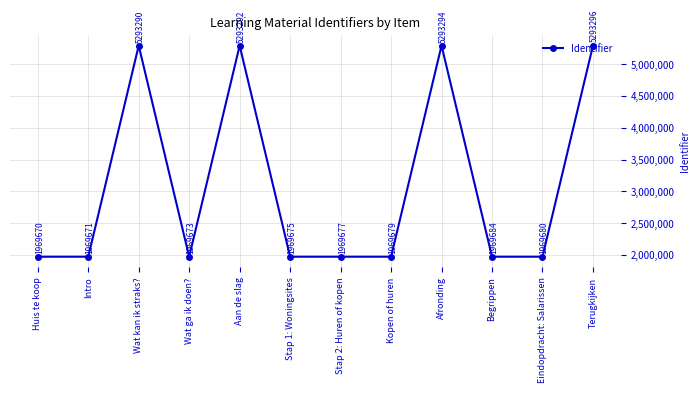

How many data points does each series have?

12